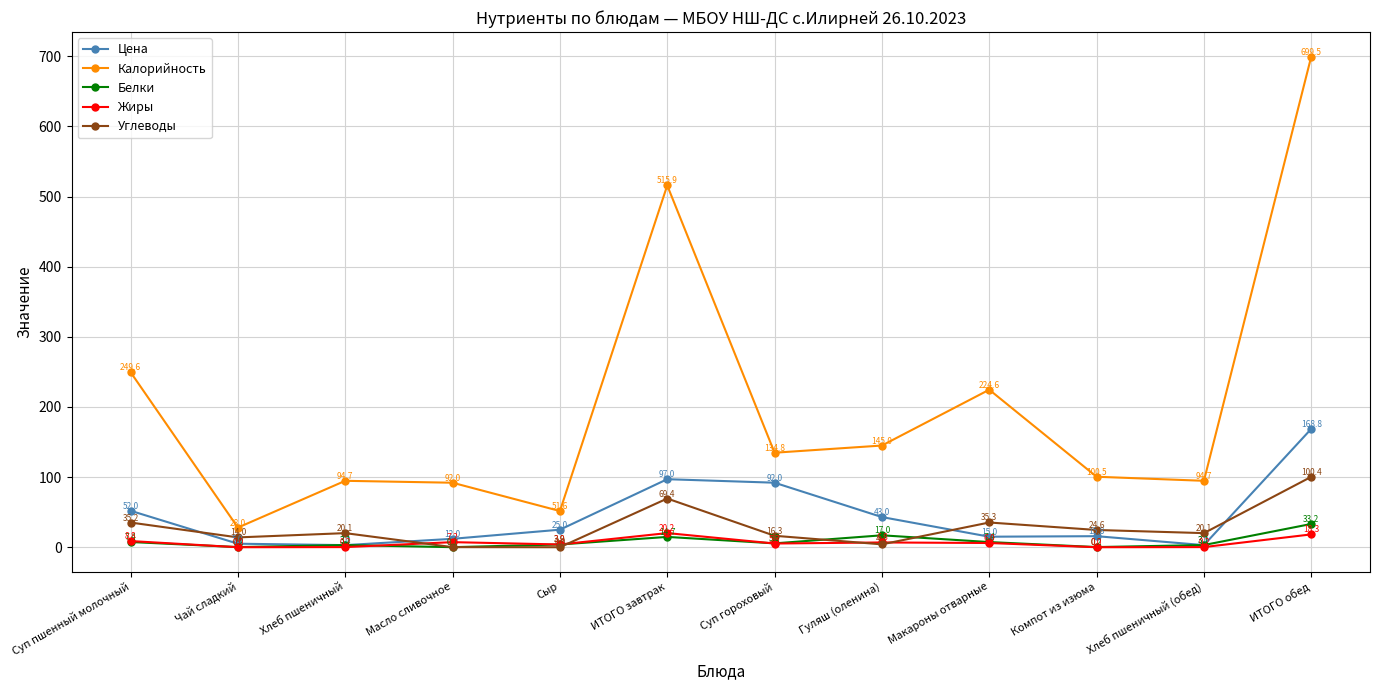

At which category is the sum across all series the highest?

ИТОГО обед